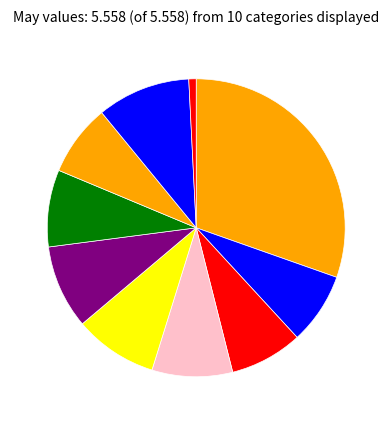

How many slices are in this pie chart?

10